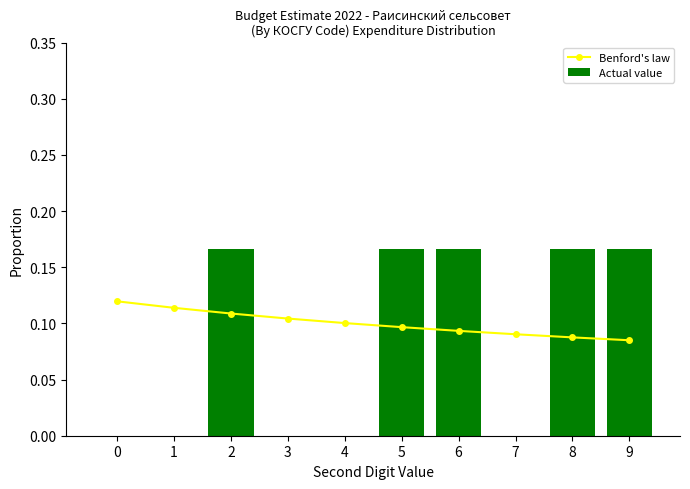

Which series has the largest total across all categories?

Benford's law